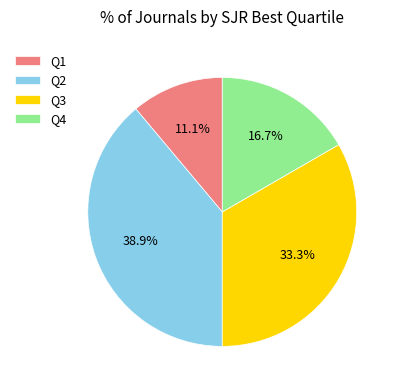

Combined, do Q1 and Q4 account for over 50%?

No